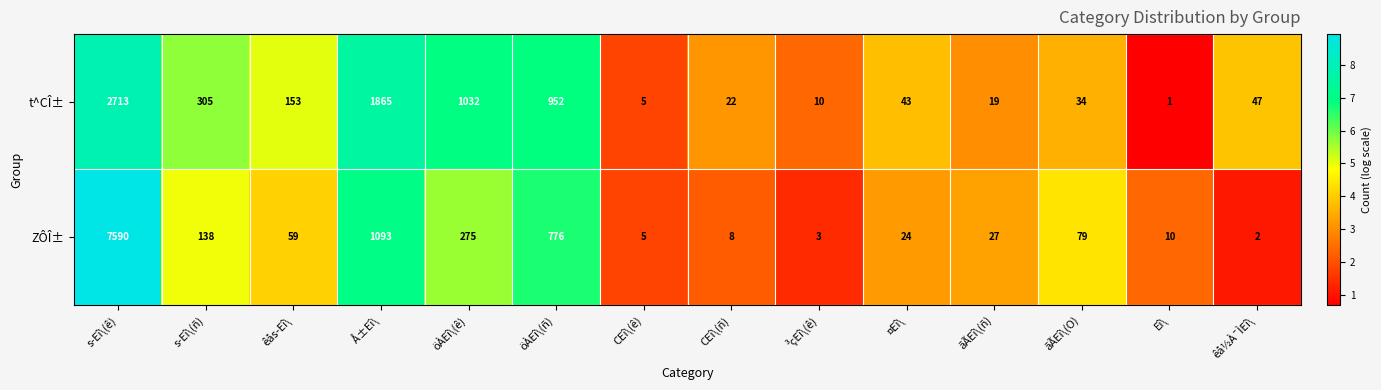

Reading right to left, transcribe all the data shown in this chart.

t^CÎ±: êå½À¯ÌEî\=47	Eî\=1	ãÃEî\(O)=34	ãÃEî\(ñ)=19	¤Eî\=43	³çEî\(ê)=10	CEî\(ñ)=22	CEî\(ê)=5	öÀEî\(ñ)=952	öÀEî\(ê)=1032	Å±Eî\=1865	êås­Eî\=153	s­Eî\(ñ)=305	s­Eî\(ê)=2713
ZÔÎ±: êå½À¯ÌEî\=2	Eî\=10	ãÃEî\(O)=79	ãÃEî\(ñ)=27	¤Eî\=24	³çEî\(ê)=3	CEî\(ñ)=8	CEî\(ê)=5	öÀEî\(ñ)=776	öÀEî\(ê)=275	Å±Eî\=1093	êås­Eî\=59	s­Eî\(ñ)=138	s­Eî\(ê)=7590